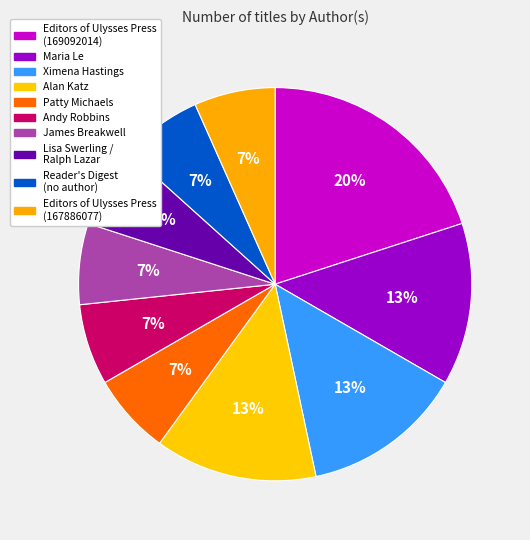

Rank the categories by value from highest to lowest.

Editors of Ulysses Press (169092014), Maria Le (190624314), Ximena Hastings (151902387), Alan Katz (179961921), Patty Michaels (160662956), Andy Robbins (177617481), James Breakwell (164549011), Lisa Swerling / Ralph Lazar, Reader's Digest (no author), Editors of Ulysses Press (167886077)